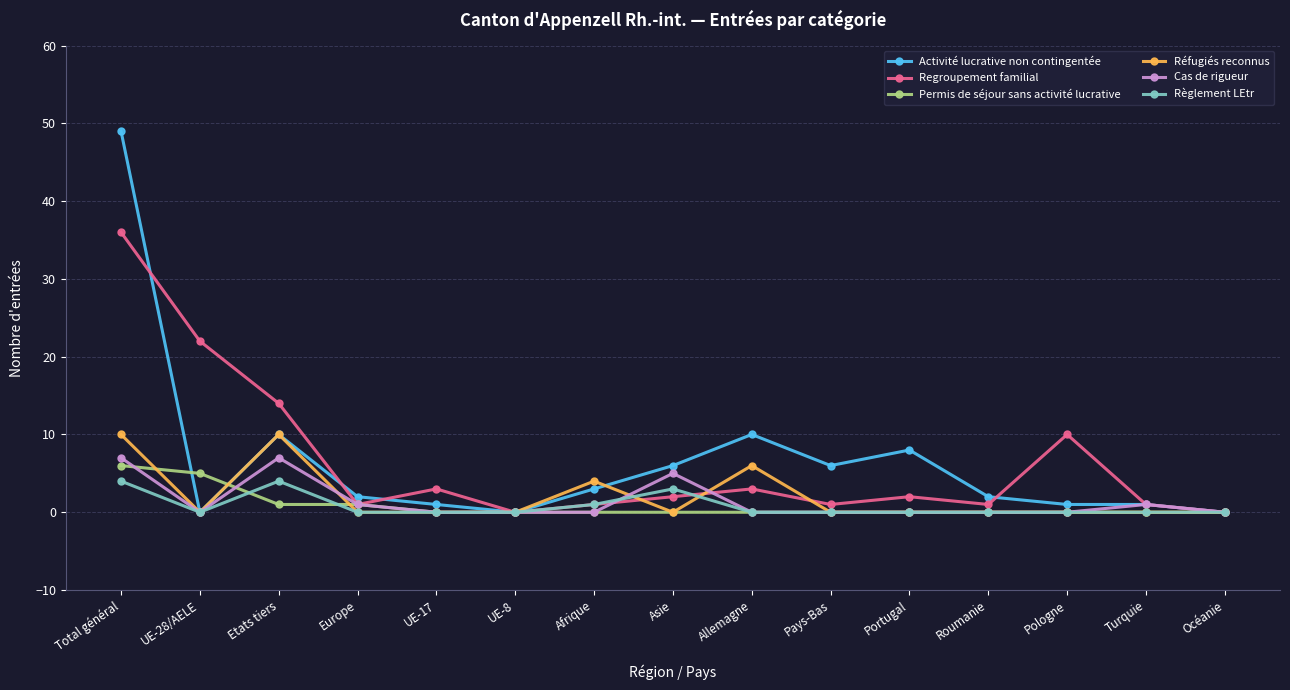

Reading left to right, transcribe all the data shown in this chart.

Activité lucrative non contingentée: Total général=49	UE-28/AELE=0	Etats tiers=10	Europe=2	UE-17=1	UE-8=0	Afrique=3	Asie=6	Allemagne=10	Pays-Bas=6	Portugal=8	Roumanie=2	Pologne=1	Turquie=1	Océanie=0
Regroupement familial: Total général=36	UE-28/AELE=22	Etats tiers=14	Europe=1	UE-17=3	UE-8=0	Afrique=1	Asie=2	Allemagne=3	Pays-Bas=1	Portugal=2	Roumanie=1	Pologne=10	Turquie=1	Océanie=0
Permis de séjour sans activité lucrative: Total général=6	UE-28/AELE=5	Etats tiers=1	Europe=1	UE-17=0	UE-8=0	Afrique=0	Asie=0	Allemagne=0	Pays-Bas=0	Portugal=0	Roumanie=0	Pologne=0	Turquie=0	Océanie=0
Réfugiés reconnus: Total général=10	UE-28/AELE=0	Etats tiers=10	Europe=0	UE-17=0	UE-8=0	Afrique=4	Asie=0	Allemagne=6	Pays-Bas=0	Portugal=0	Roumanie=0	Pologne=0	Turquie=0	Océanie=0
Cas de rigueur: Total général=7	UE-28/AELE=0	Etats tiers=7	Europe=1	UE-17=0	UE-8=0	Afrique=0	Asie=5	Allemagne=0	Pays-Bas=0	Portugal=0	Roumanie=0	Pologne=0	Turquie=1	Océanie=0
Règlement LEtr: Total général=4	UE-28/AELE=0	Etats tiers=4	Europe=0	UE-17=0	UE-8=0	Afrique=1	Asie=3	Allemagne=0	Pays-Bas=0	Portugal=0	Roumanie=0	Pologne=0	Turquie=0	Océanie=0